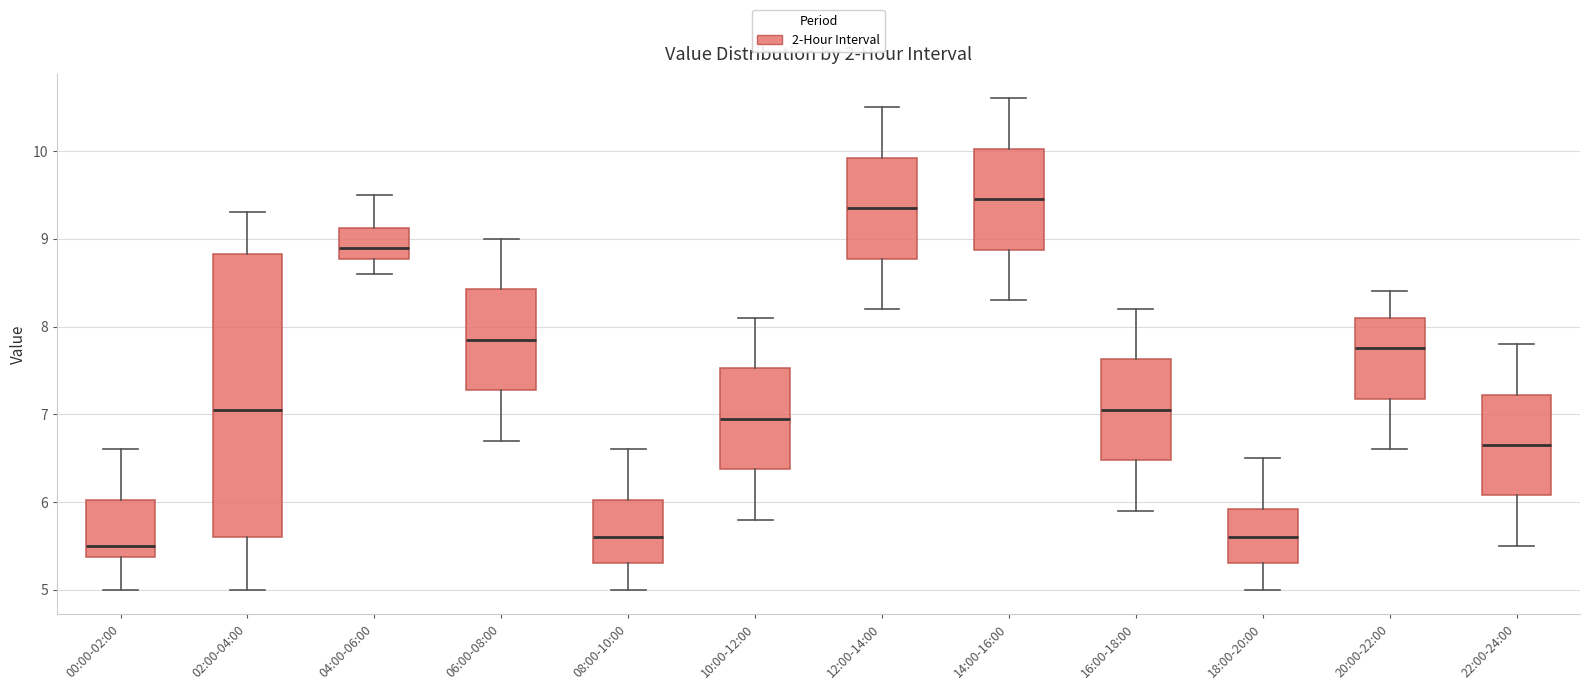

Where is the upper edge of the box for 12:00-14:00 on the y-axis? The values are not printed on the chart, so give them approximately, as read against the axis.

9.9